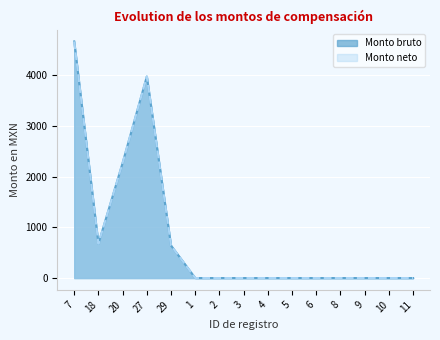

What is the difference between the second highest and minimum values in the Monto neto series?

3969.6